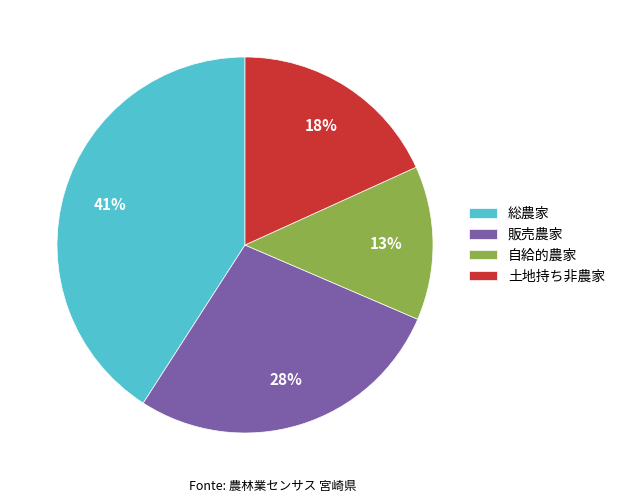

Is there any slice that represents more than half of the pie?

No